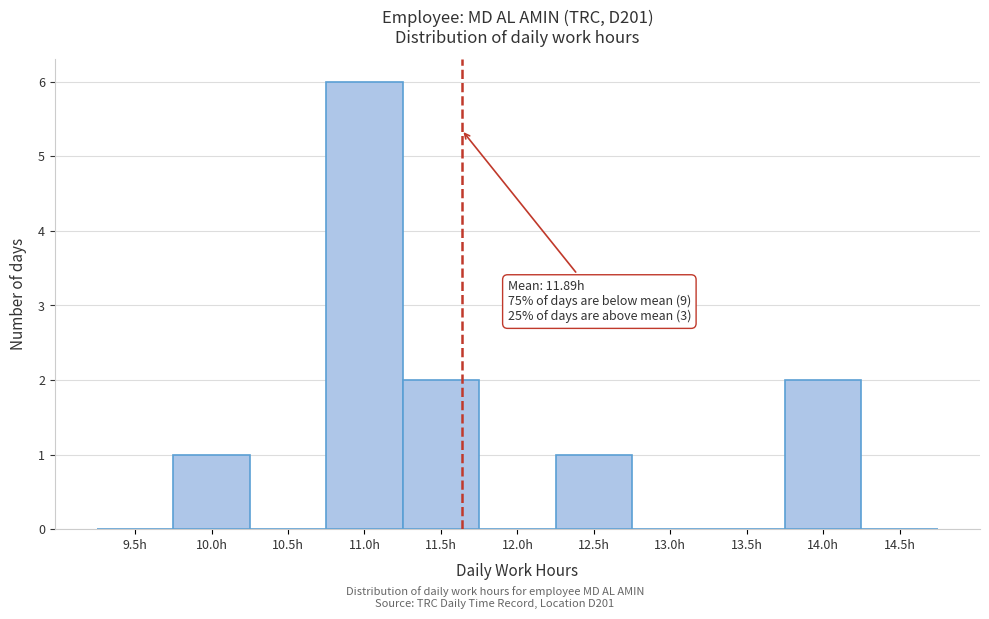

Reading right to left, list all the values displayed in this chart.

14.5h=0	14.0h=2	13.5h=0	13.0h=0	12.5h=1	12.0h=0	11.5h=2	11.0h=6	10.5h=0	10.0h=1	9.5h=0